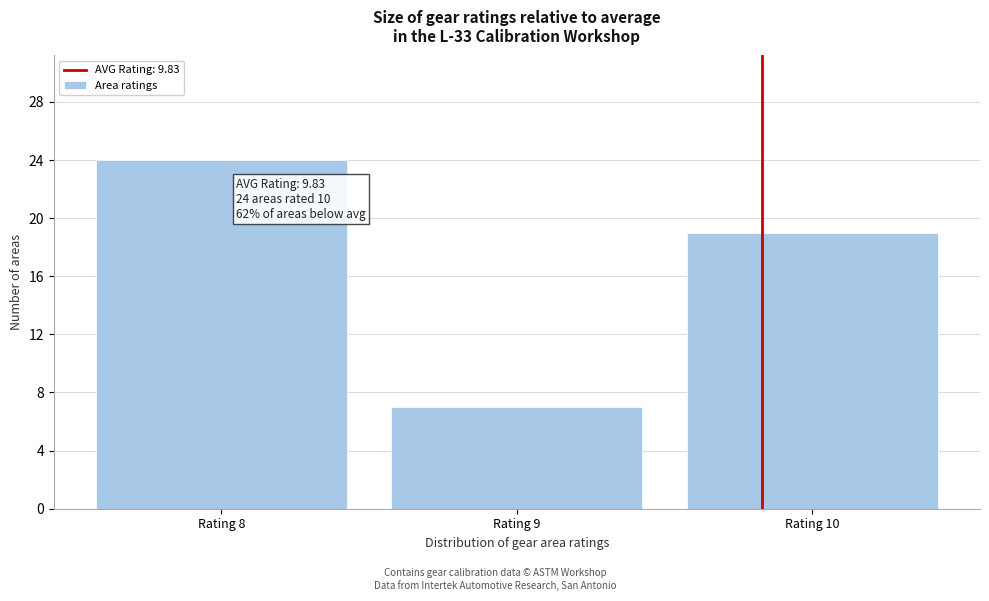

Over which range of the x-axis is the bar tallest?

7.5 to 8.5